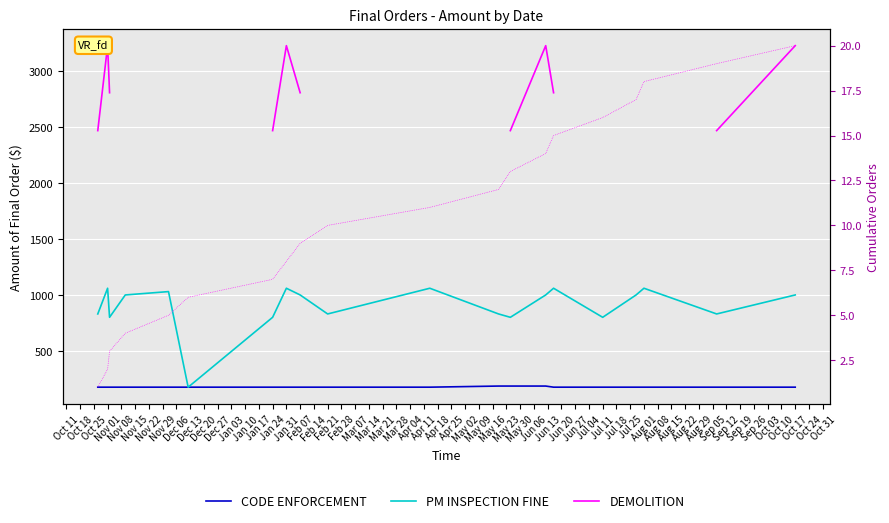

List the series in order of their peak value, lowest first.

CODE ENFORCEMENT, PM INSPECTION FINE, DEMOLITION